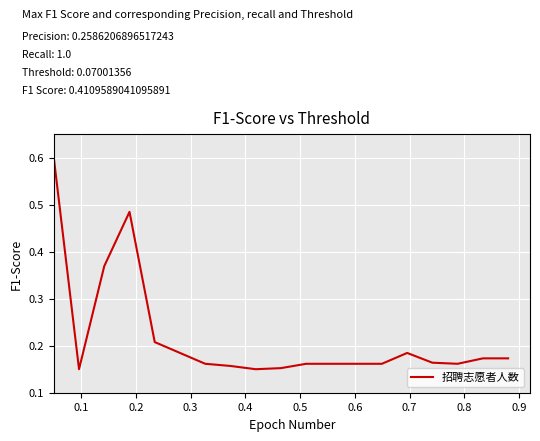

What is the greatest value displayed?

0.6